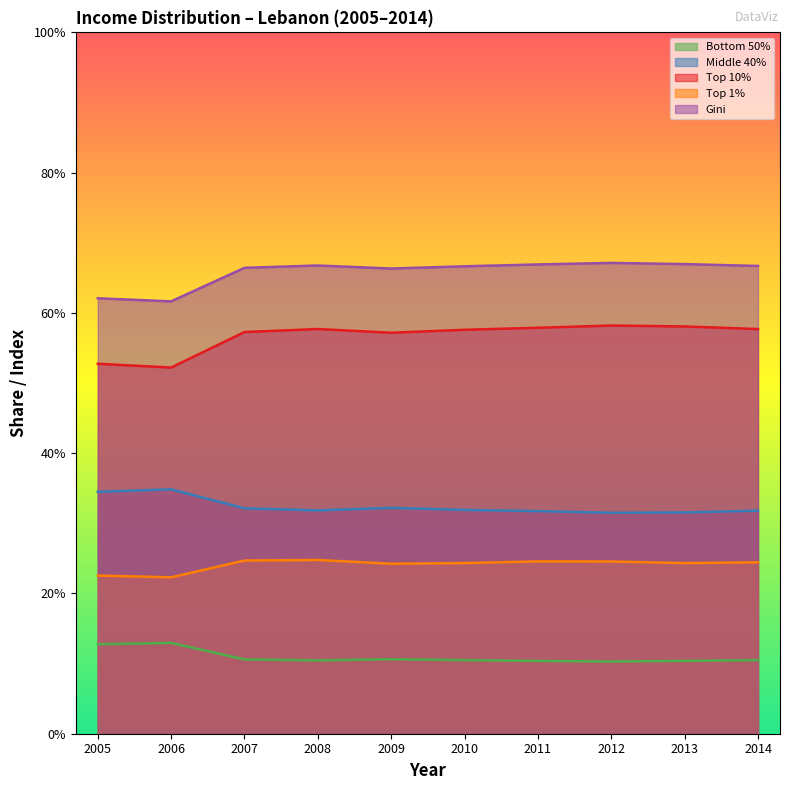

Reading left to right, what are all the values shown in this chart?

Bottom 50%: 0.1	0.1	0.1	0.1	0.1	0.1	0.1	0.1	0.1	0.1
Middle 40%: 0.3	0.3	0.3	0.3	0.3	0.3	0.3	0.3	0.3	0.3
Top 10%: 0.5	0.5	0.6	0.6	0.6	0.6	0.6	0.6	0.6	0.6
Top 1%: 0.2	0.2	0.2	0.2	0.2	0.2	0.2	0.2	0.2	0.2
Gini: 0.6	0.6	0.7	0.7	0.7	0.7	0.7	0.7	0.7	0.7